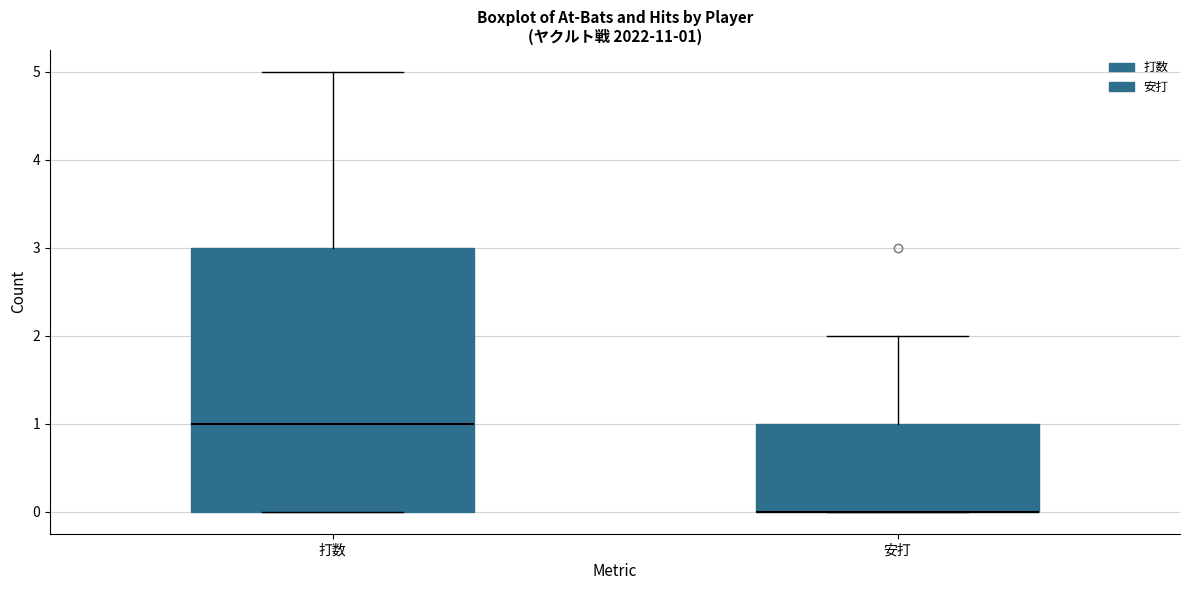

Which box is the tallest, from its lower edge to its upper edge?

打数